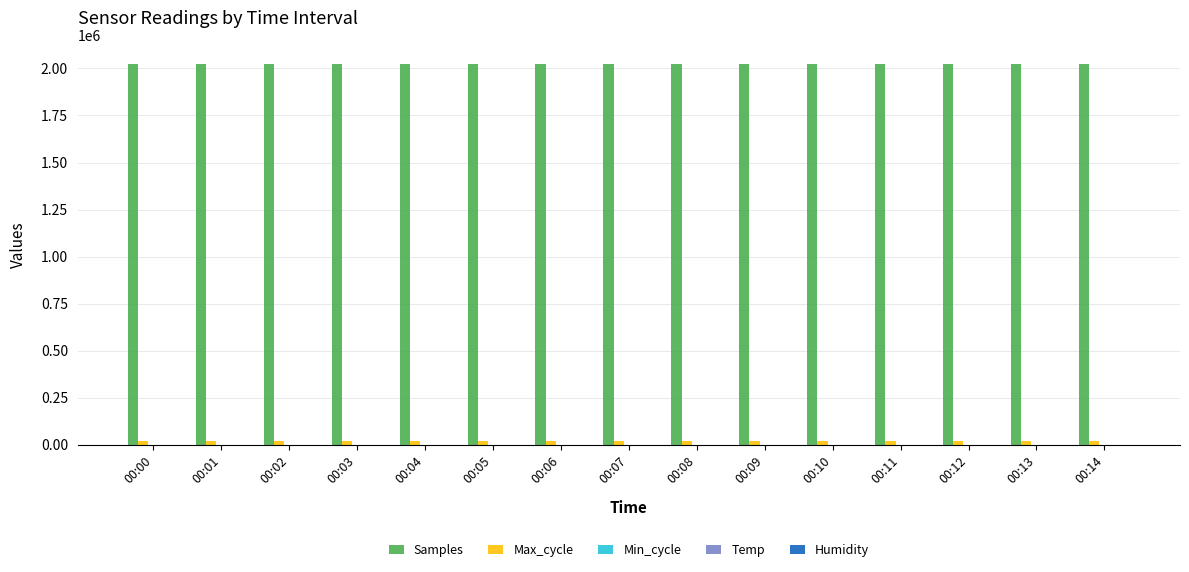

What is the maximum value shown in the chart?

2025713.0